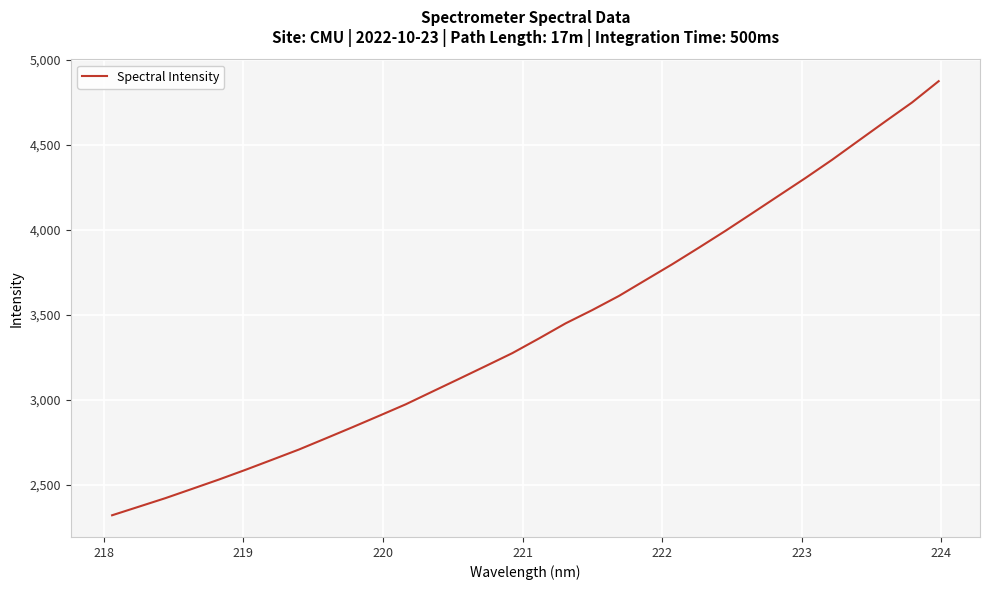

What is the minimum value shown in the chart?

2322.8